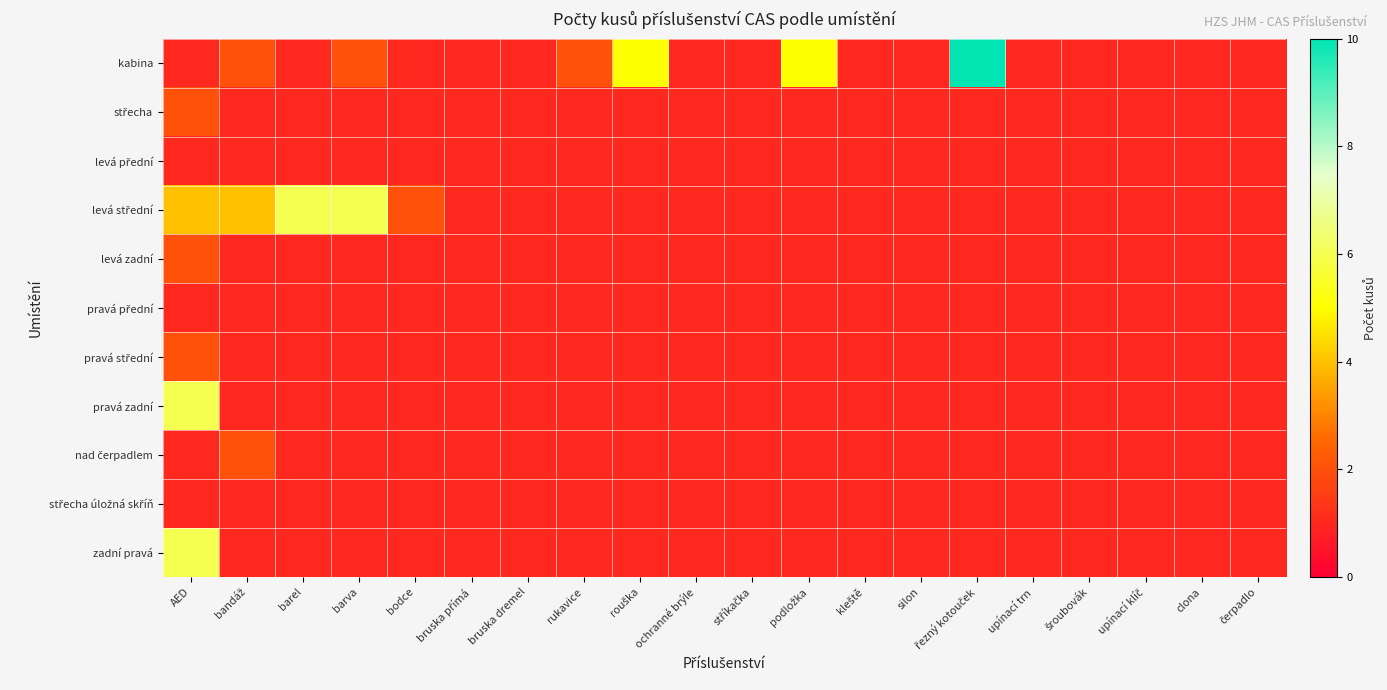

At kleště, list the series in order from largest to smallest.

kabina, střecha, levá přední, levá střední, levá zadní, pravá přední, pravá střední, pravá zadní, nad čerpadlem, střecha úložná skříň, zadní pravá